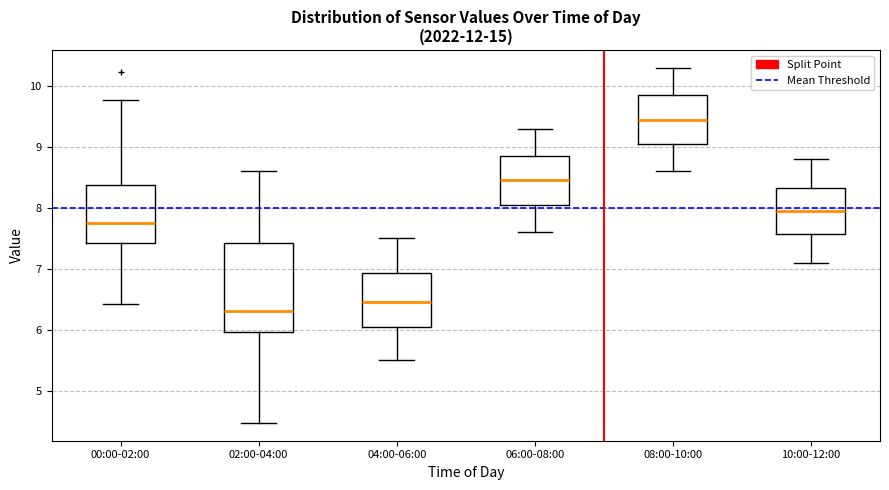

Which box has the lowest median line?

02:00-04:00